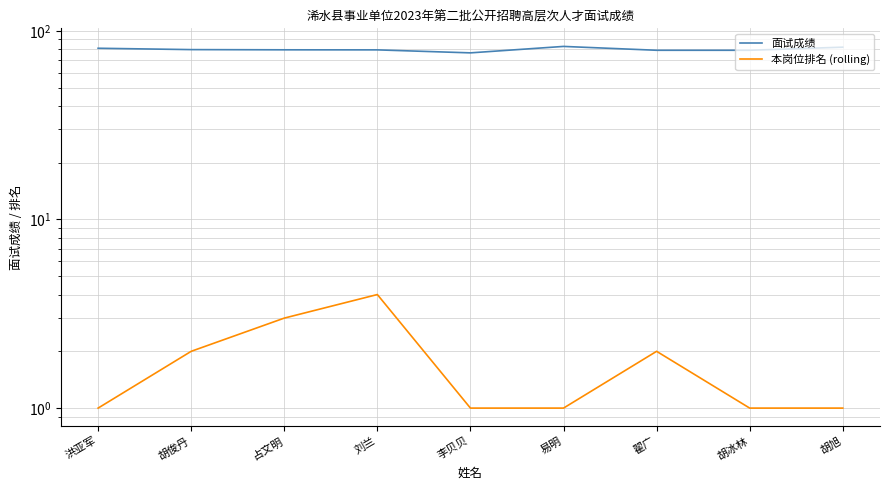

At which label does 本岗位排名 (rolling) reach its minimum?

洪亚军